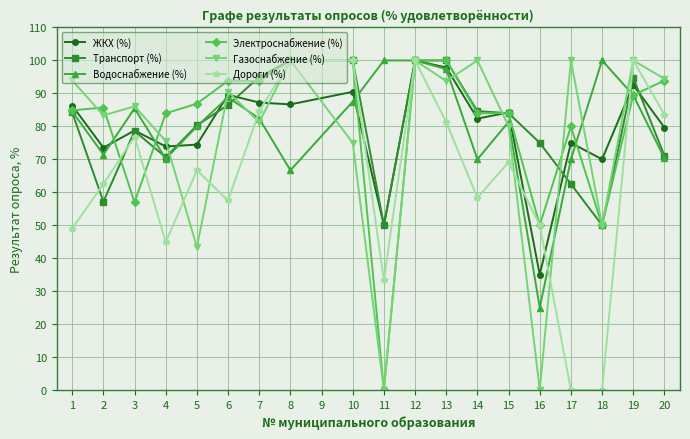

What is the value of the ЖКХ (%) point at the 9th from the left?

90.5